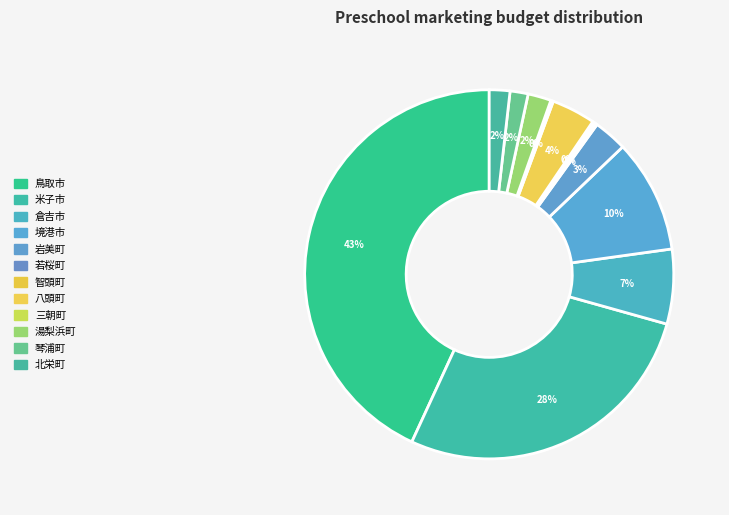

Combined, what portion of the pie is 八頭町 and 鳥取市?

47.0%